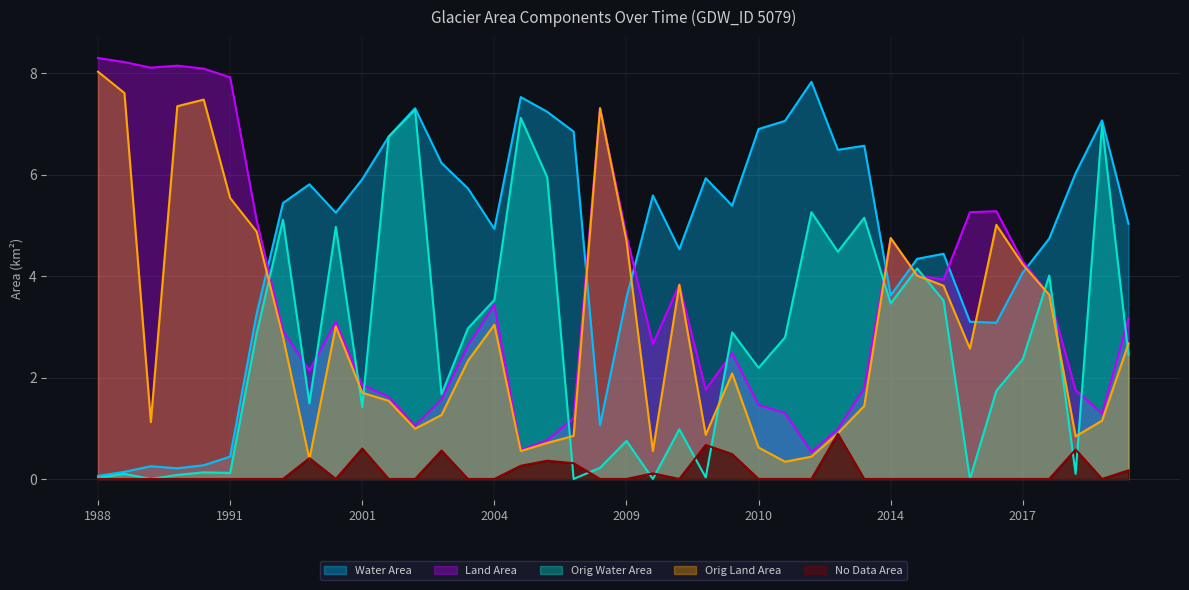

In noDataArea, how many points are lower than both neighbors (excluding endpoints)?

4